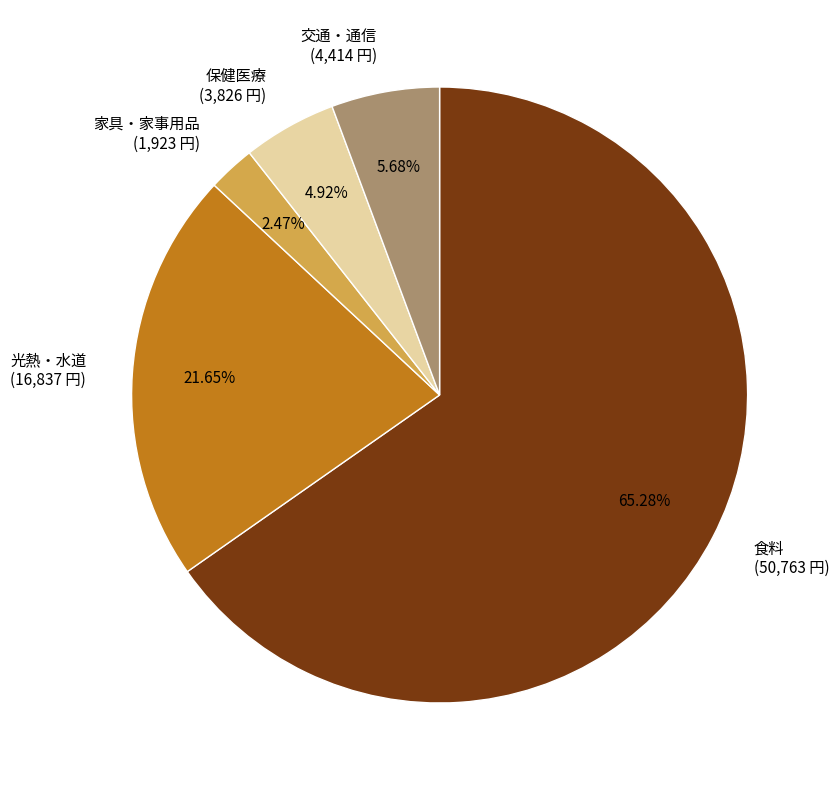

Is the sum of 家具・家事用品 (1,923 円) and 交通・通信 (4,414 円) greater than half?

No